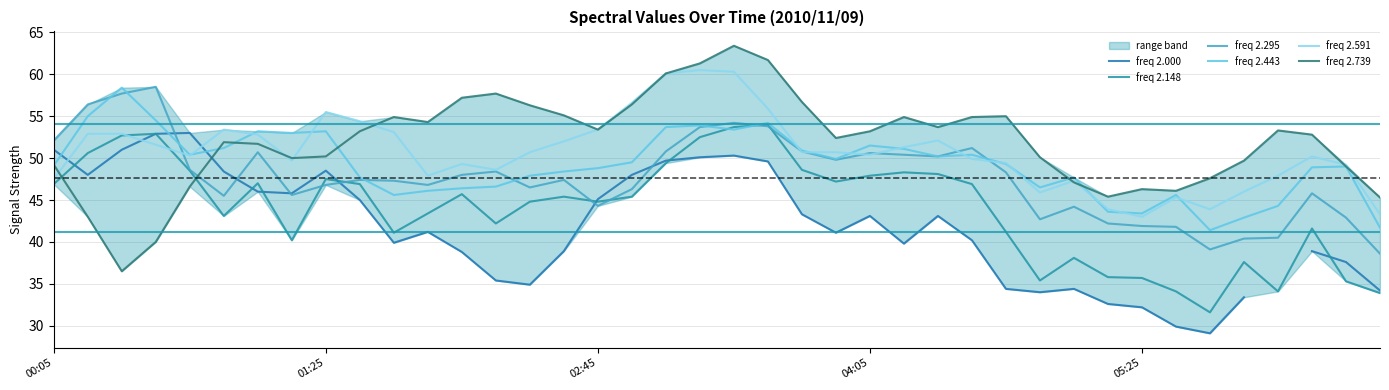

Is it true that freq 2.148 equals 35.7 at 05:25?

True